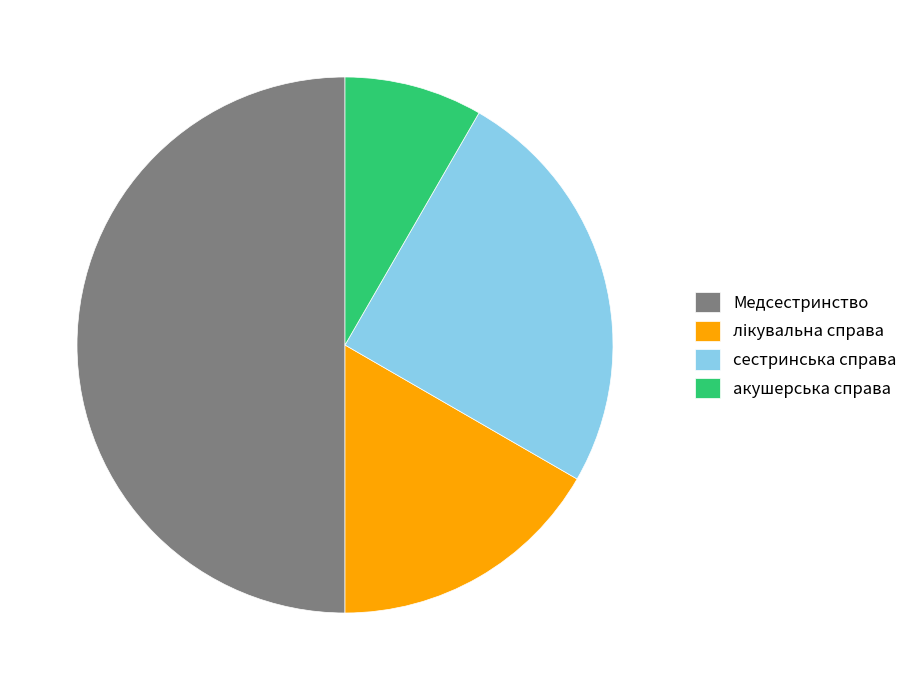

Is it true that сестринська справа is 13% of the pie?

False